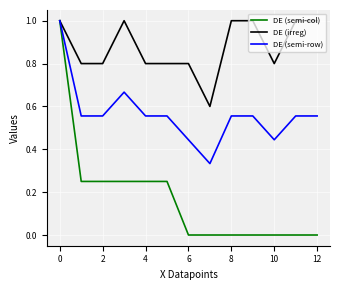

List the series in order of their overall mean, highest first.

DE (irreg), DE (semi-row), DE (semi-col)